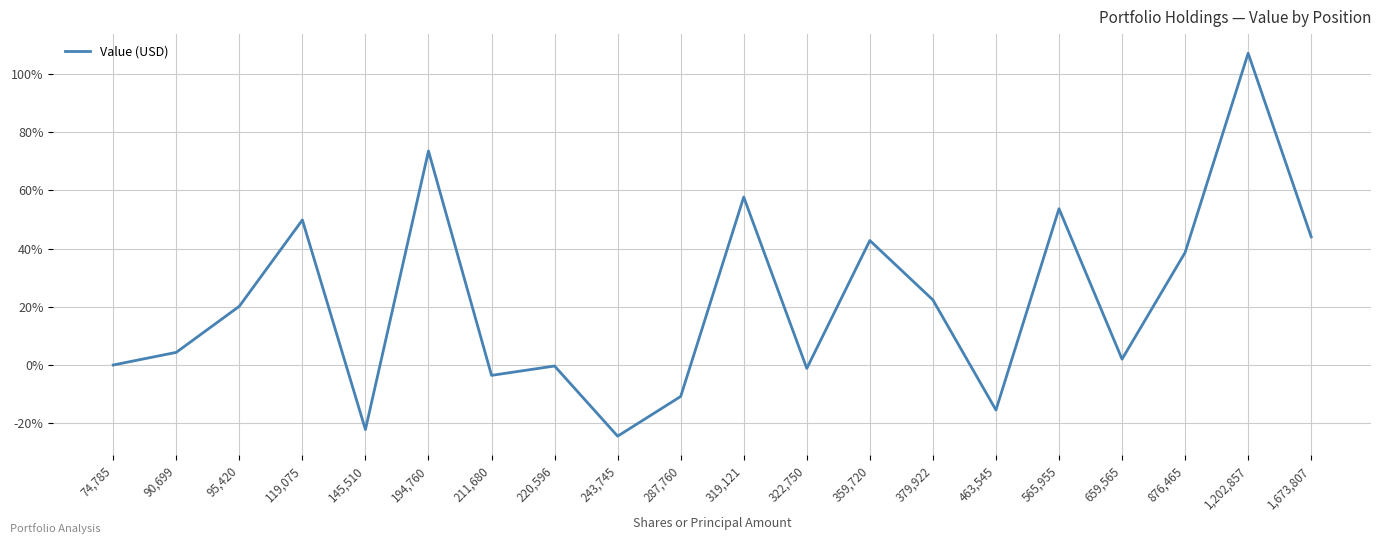

True or false: the data shows 20.2 at 95,420.

True